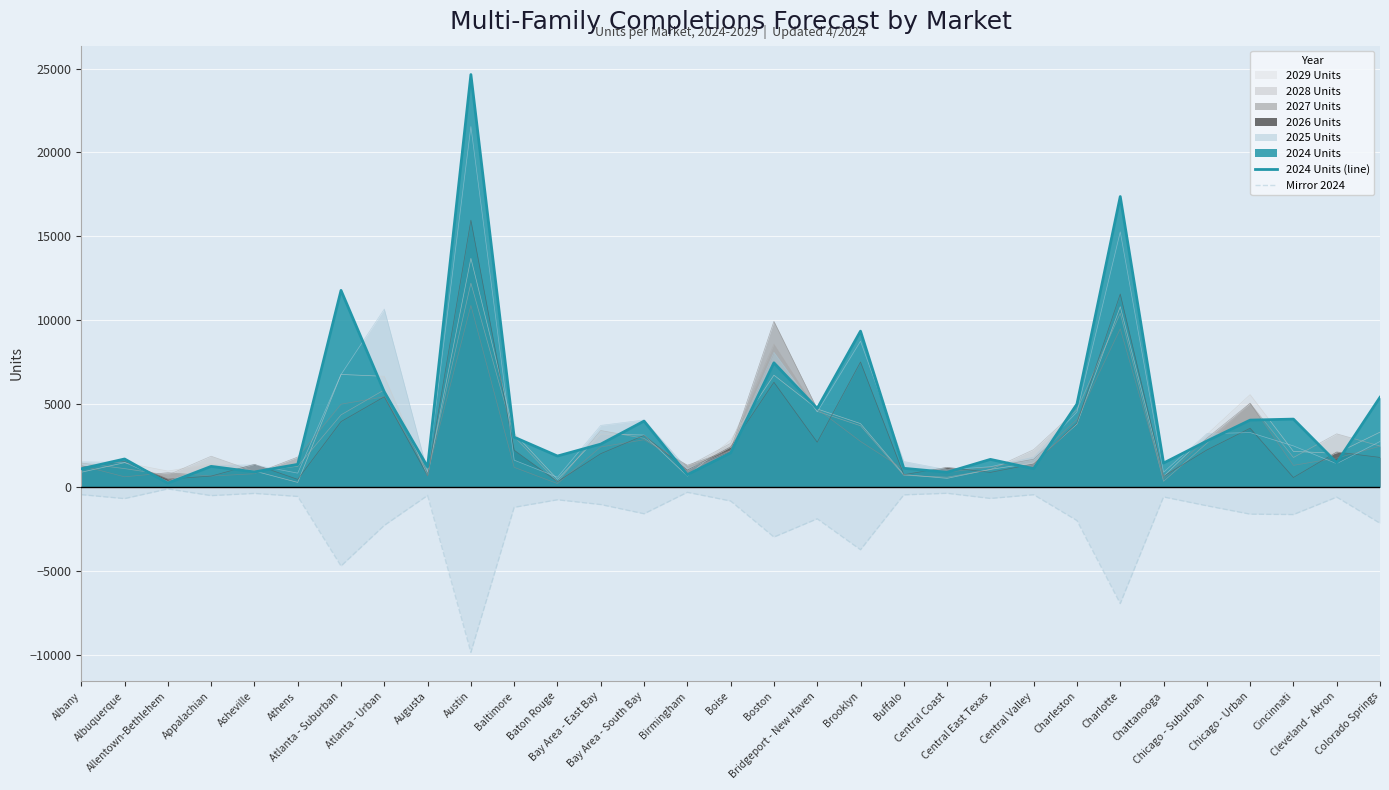

At Boise, list the series in order from largest to smallest.

2024 Units (line), Mirror 2024